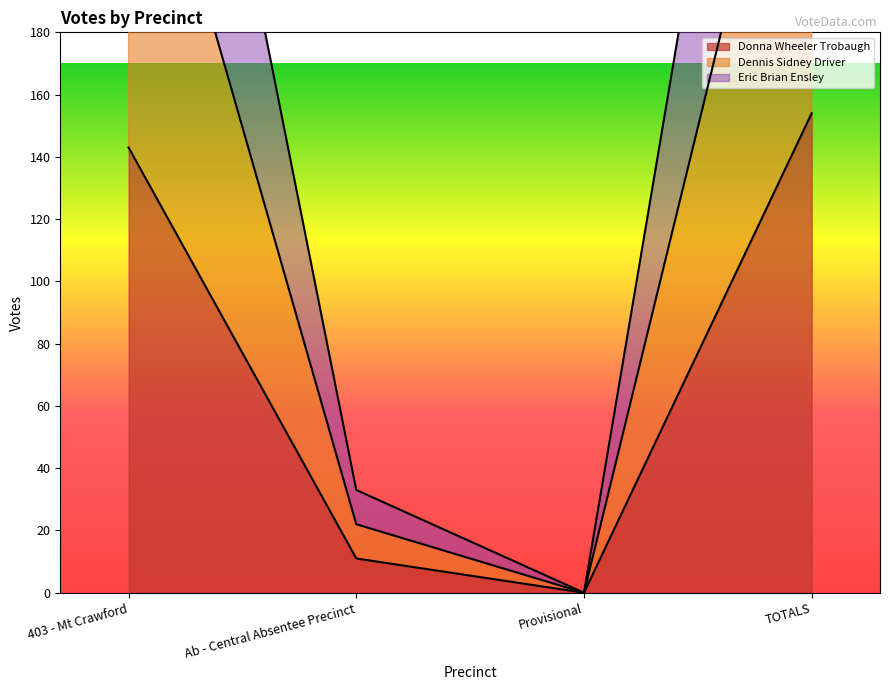

At which category does Eric Brian Ensley reach its first local valley?

Provisional